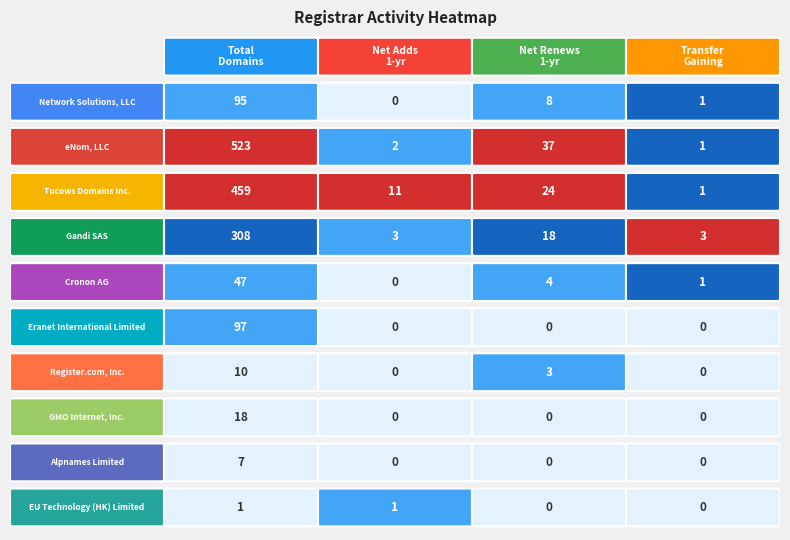

How many values in the Network Solutions, LLC series are below 8?

2